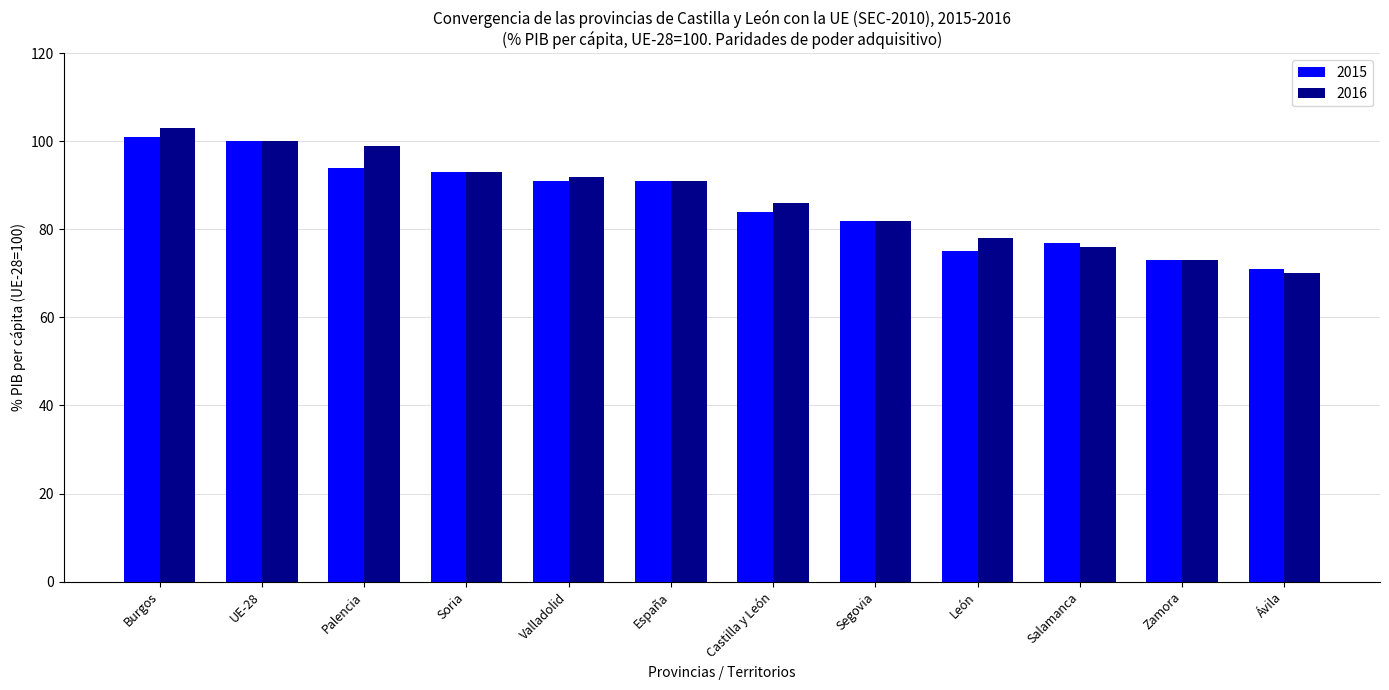

What value does the 2016 series have at Palencia, to the nearest 5?

100